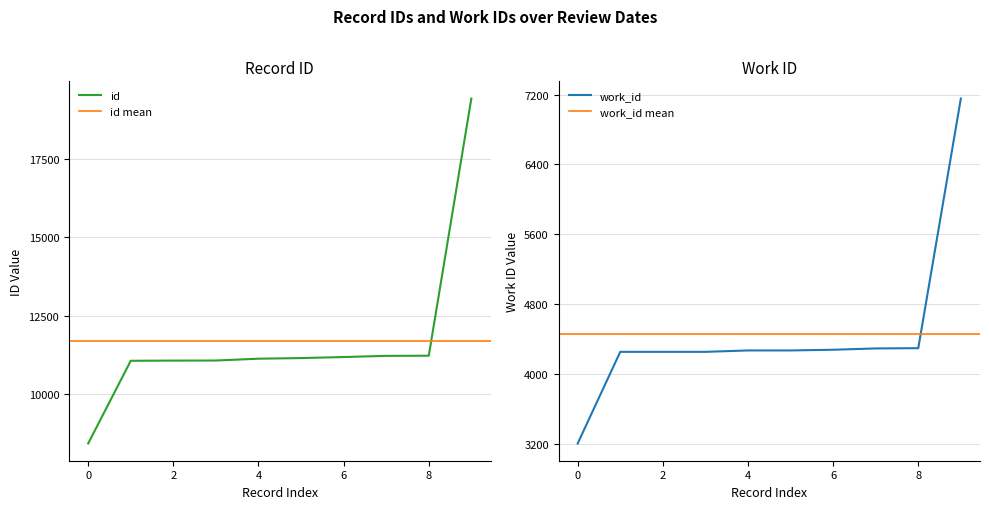

List the series in order of their peak value, lowest first.

work_id, id